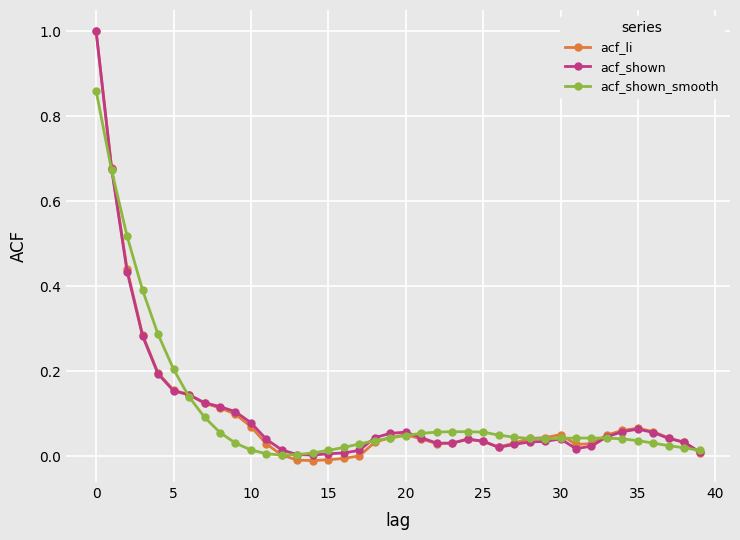

What is the maximum value shown in the chart?

1.0